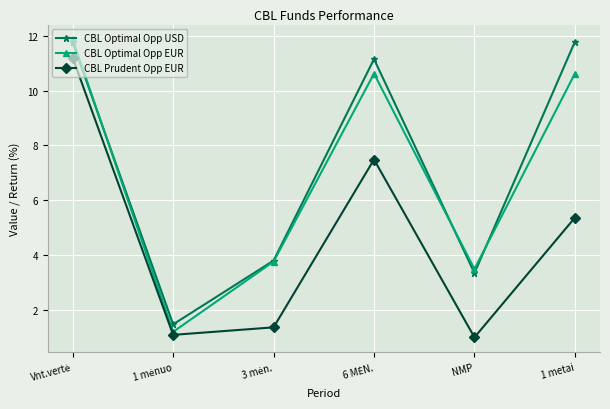

What is the value of the CBL Prudent Opp EUR point at the 5th from the left?

1.0